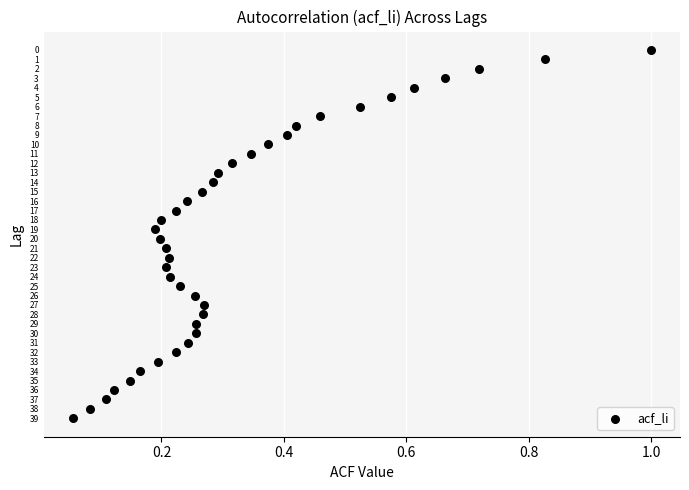

What is the range of Y values (max minus min)?

39